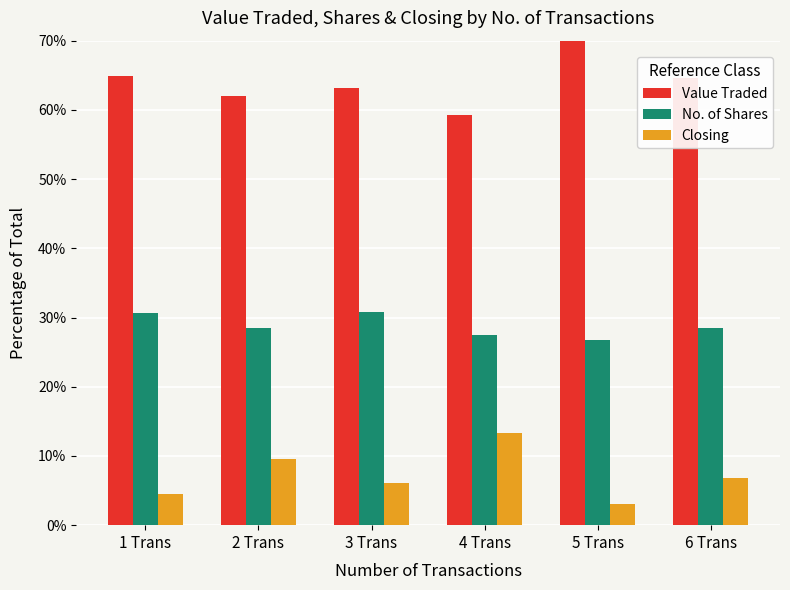

What is the difference between the highest and lowest values at 6 Trans?

57.8